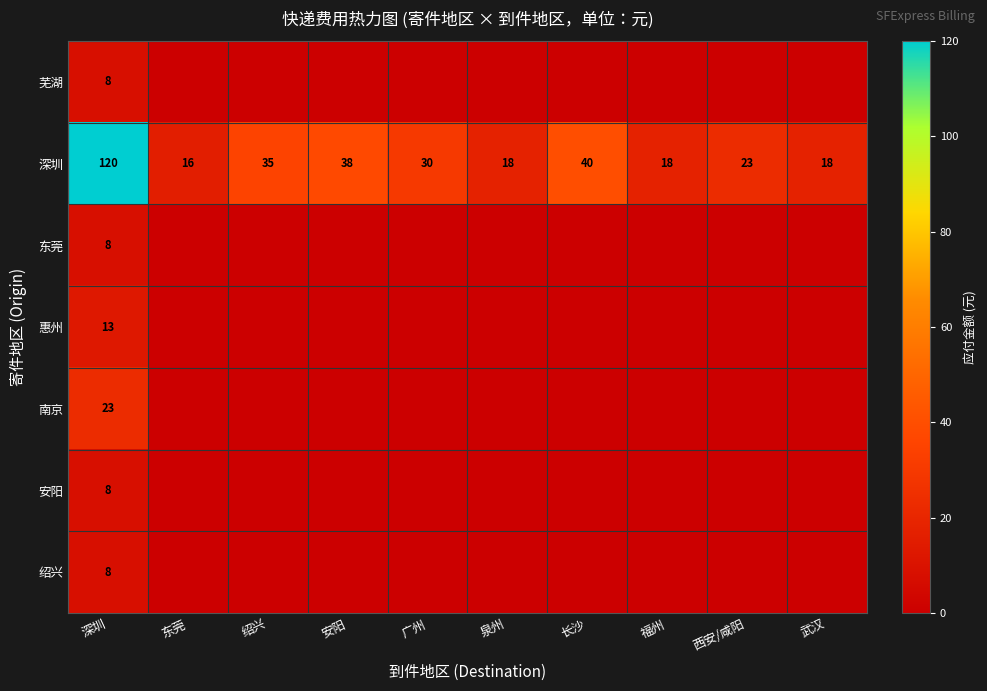

What is the sum of all 深圳 values?

356